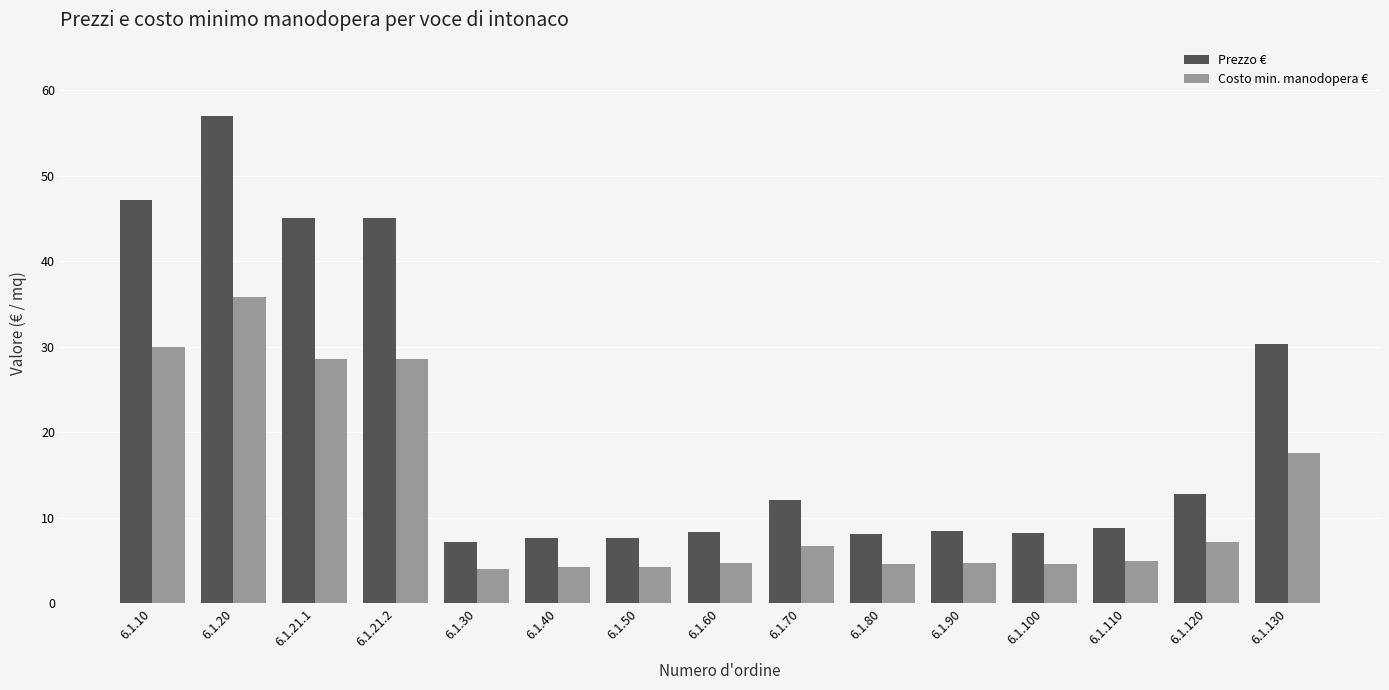

List the series in order of their peak value, highest first.

Prezzo €, Costo min. manodopera €